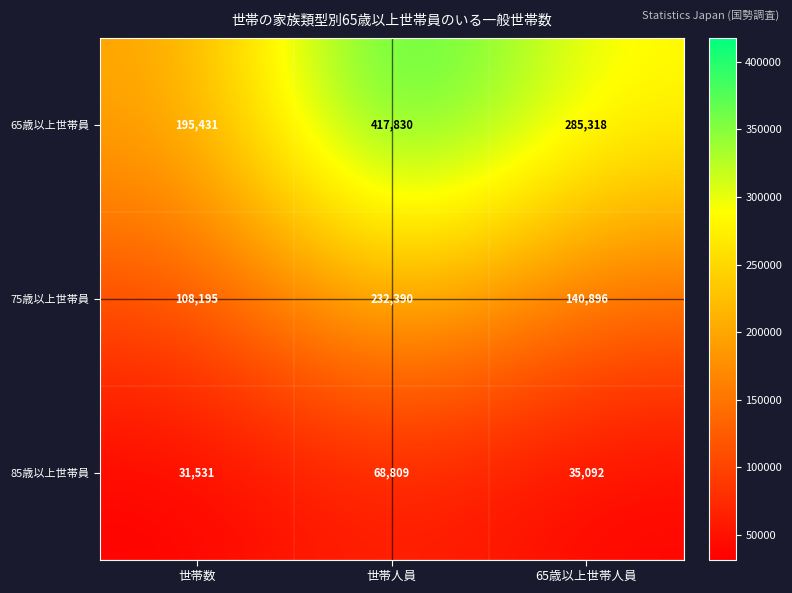

Between 世帯人員 and 65歳以上世帯人員, which series saw the biggest shift?

65歳以上世帯員